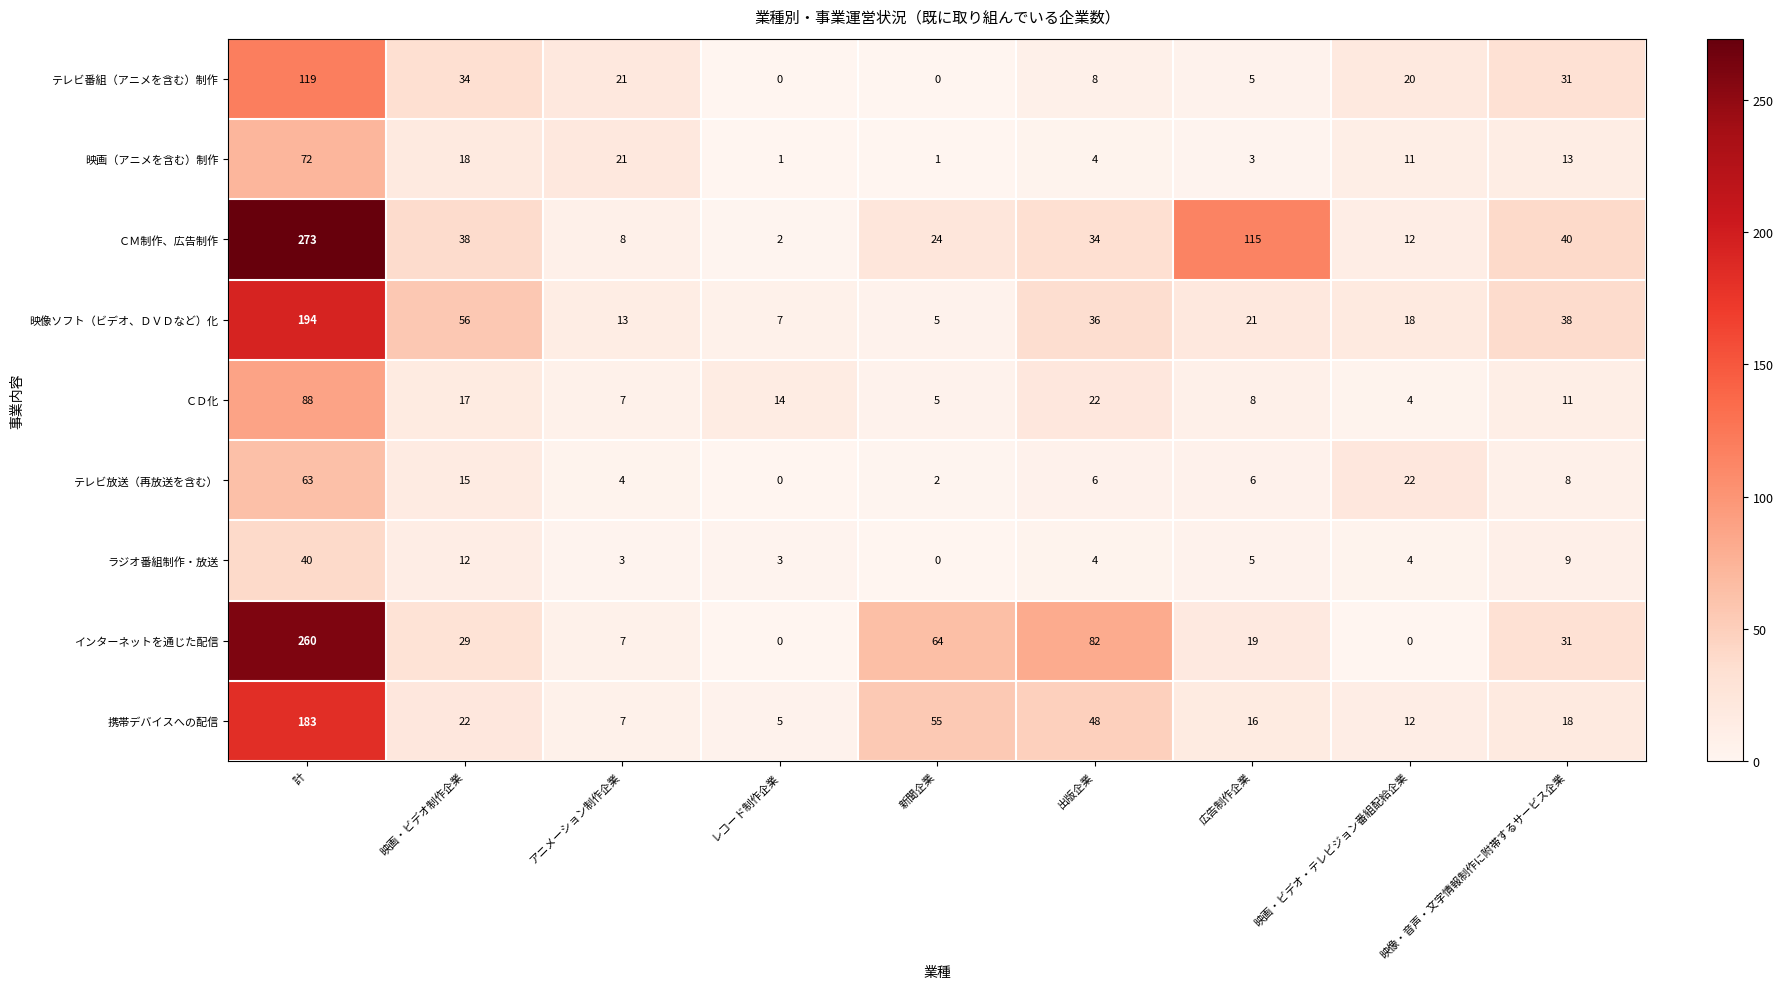

How many values in the 映像ソフト（ビデオ、ＤＶＤなど）化 series are below 21?

4